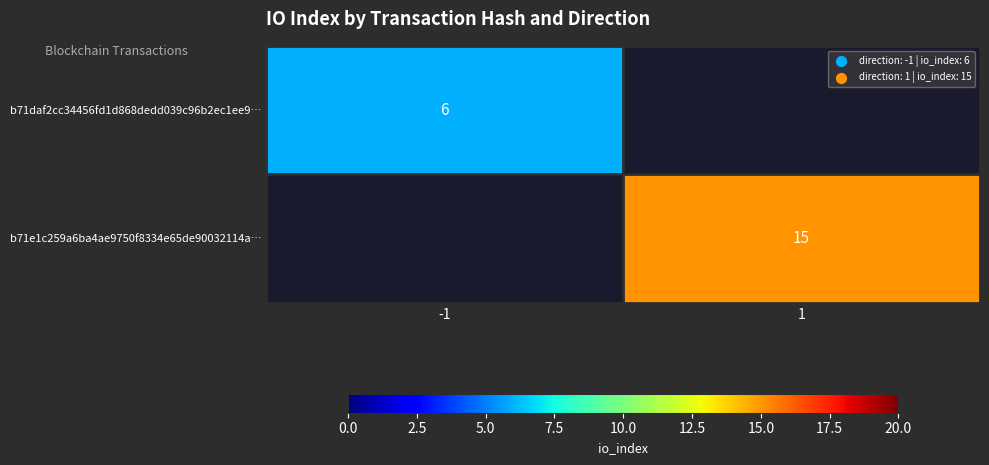

The value of b71e1c259a6ba4ae9750f8334e65de90032114a… at 1 is 15. True or false?

True